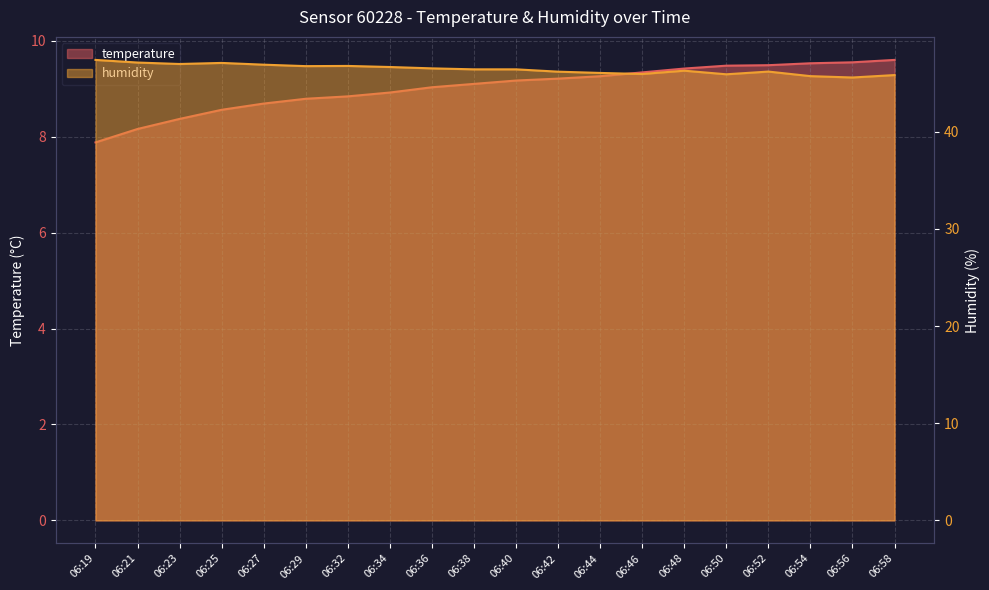

True or false: humidity has more than 1 interior local peaks.

True